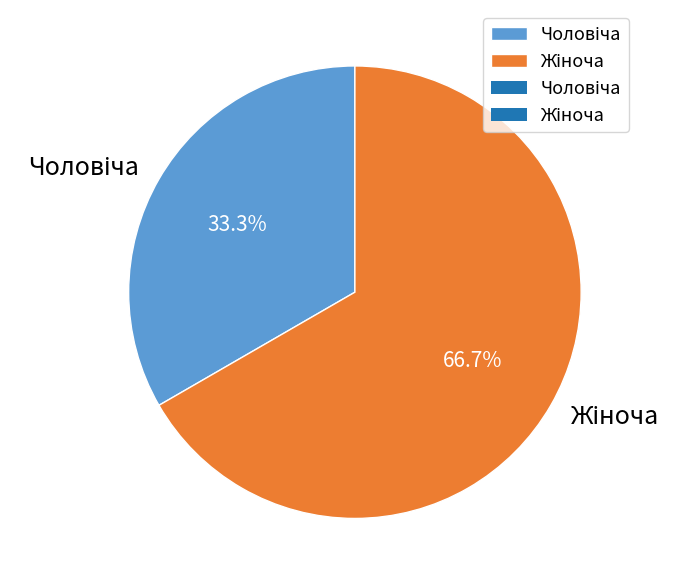

Is there a majority slice in this chart?

Yes